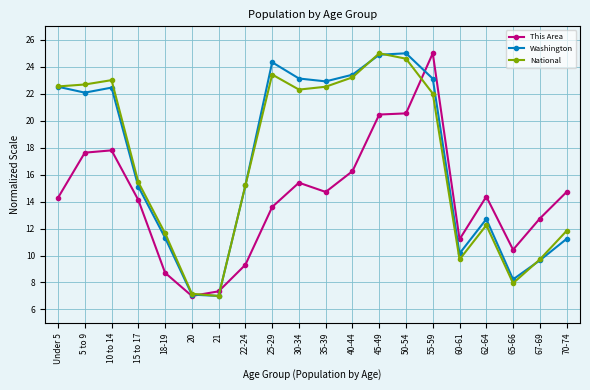

What is the difference between the maximum and second lowest values in the This Area series?

17.7